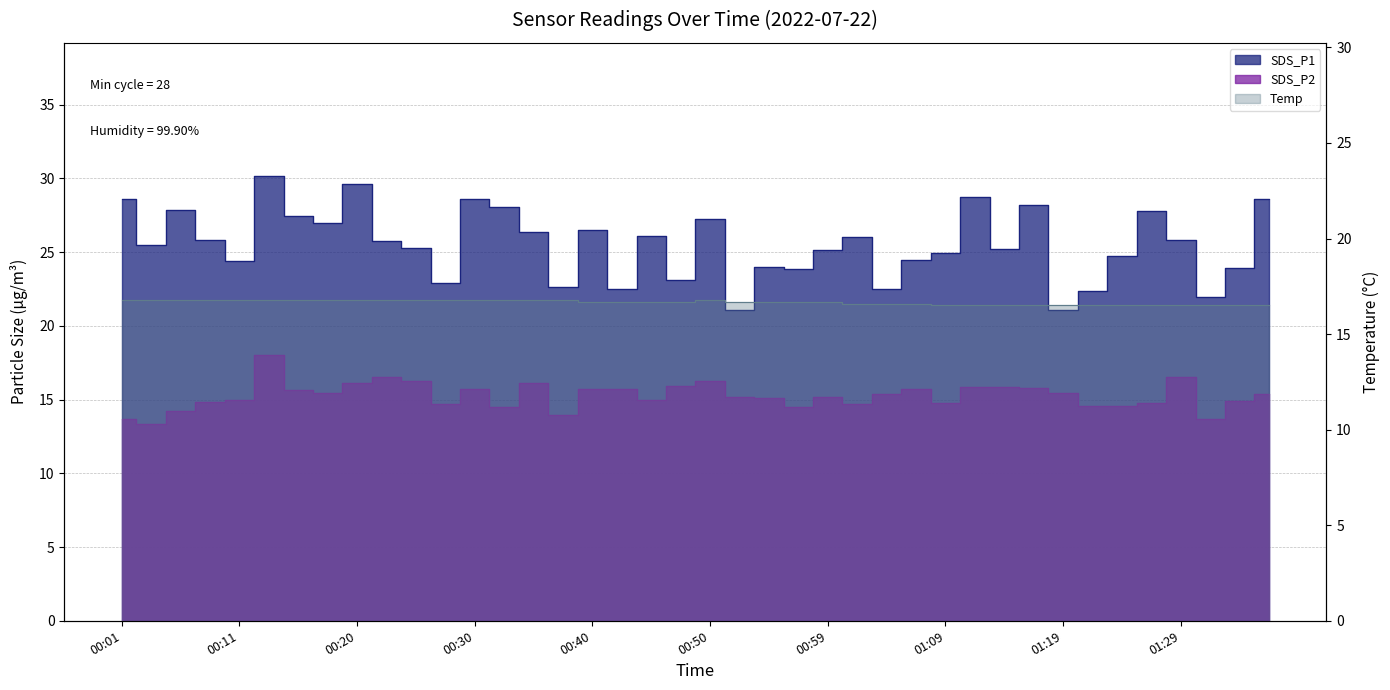

At which label does SDS_P1 reach its peak?

00:13